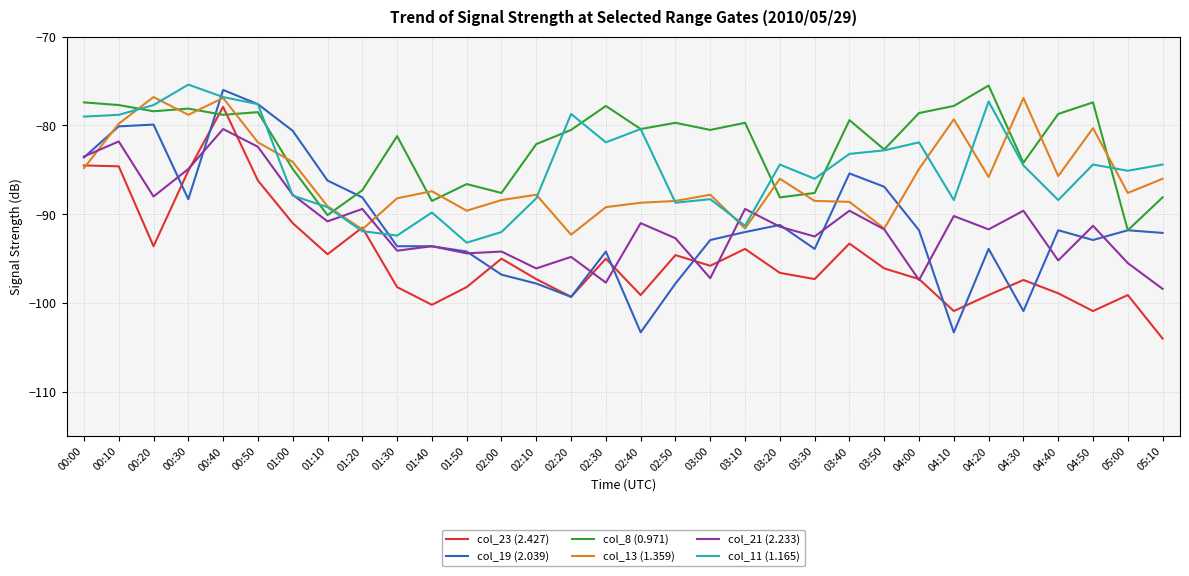

How many lines are shown in the chart?

6